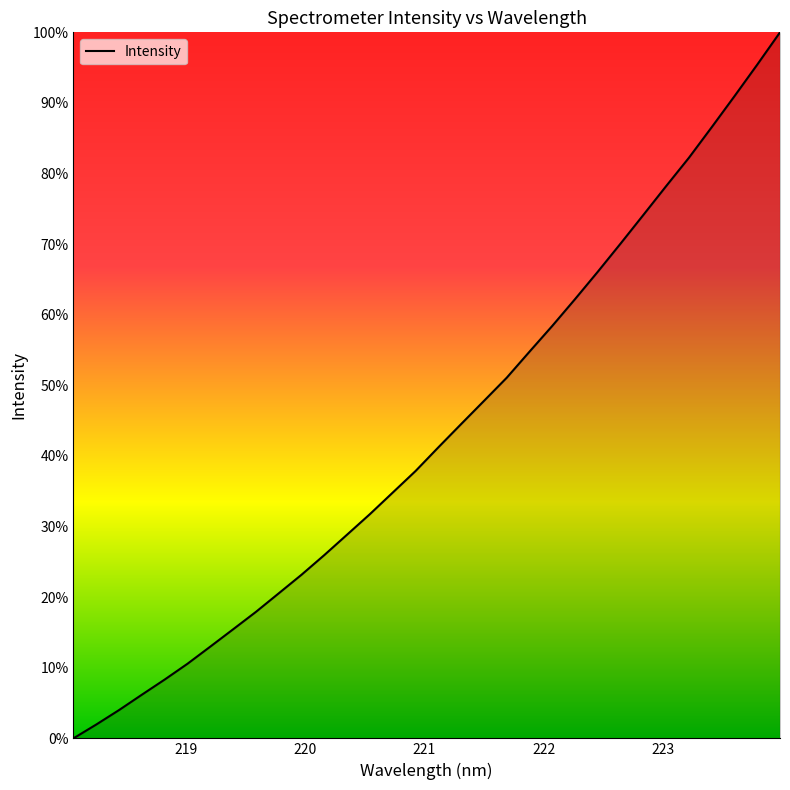

What is the average value?

43.3